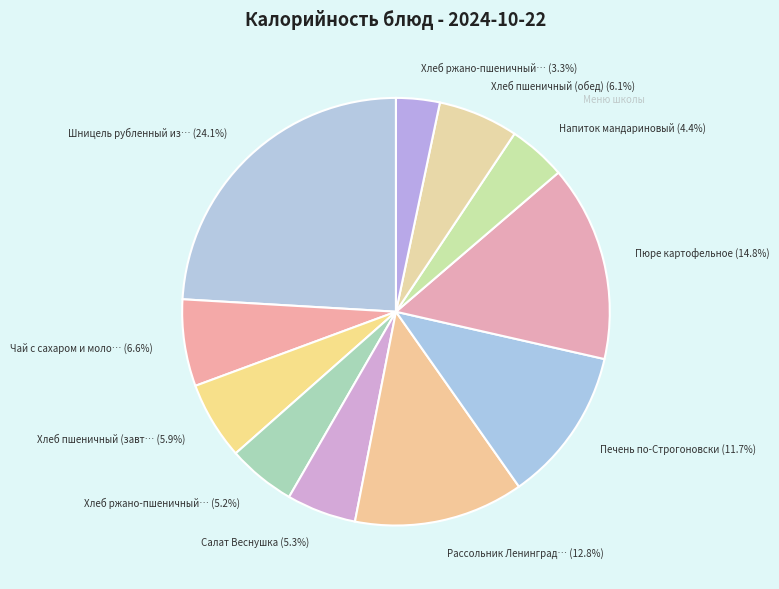

To the nearest percent, what is the difference between the largest and smallest slice percentages?

21%